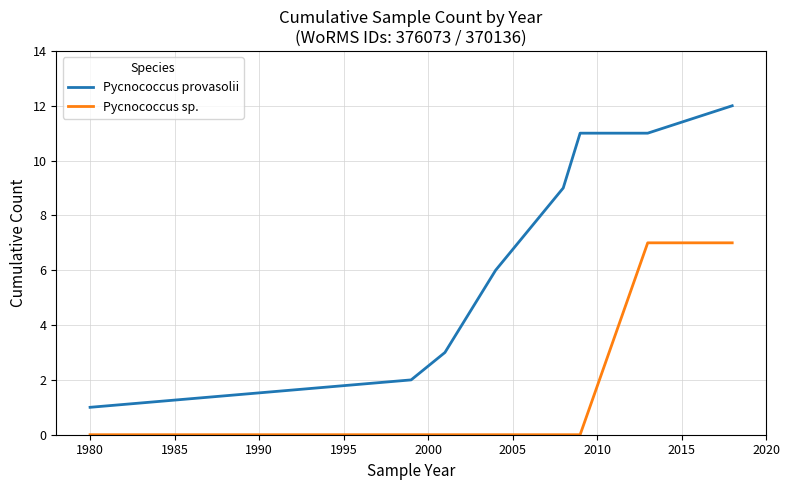

True or false: Pycnococcus sp. and Pycnococcus provasolii intersect in this chart.

False